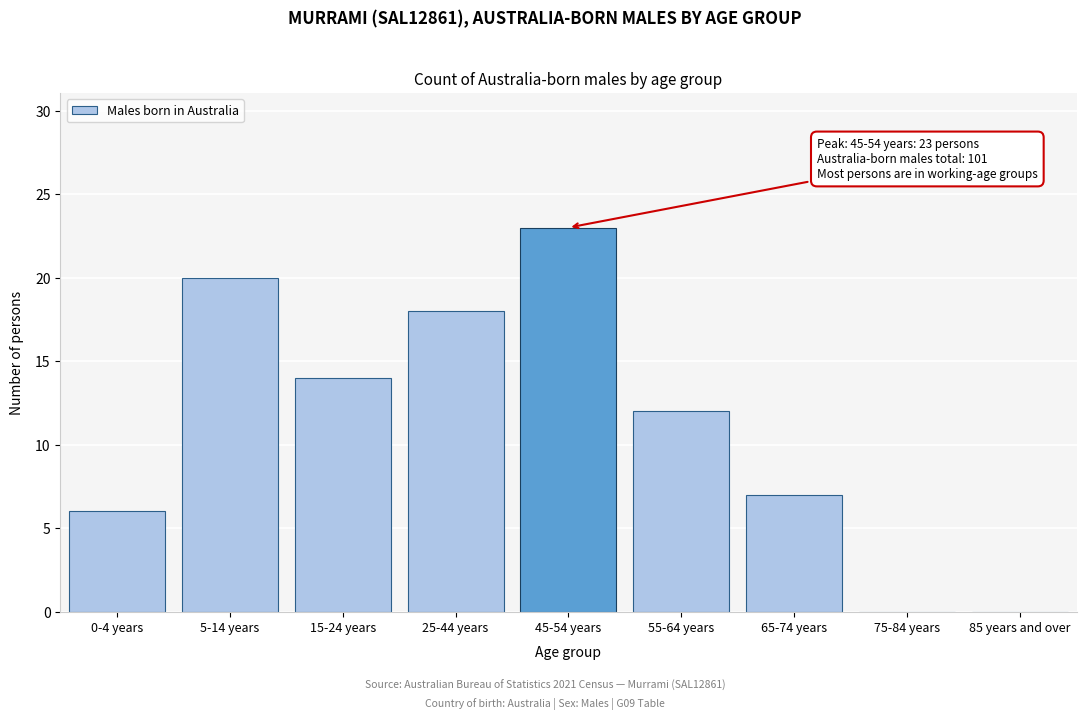

Reading left to right, transcribe all the data shown in this chart.

0-4 years=6	5-14 years=20	15-24 years=14	25-44 years=18	45-54 years=23	55-64 years=12	65-74 years=7	75-84 years=0	85 years and over=0